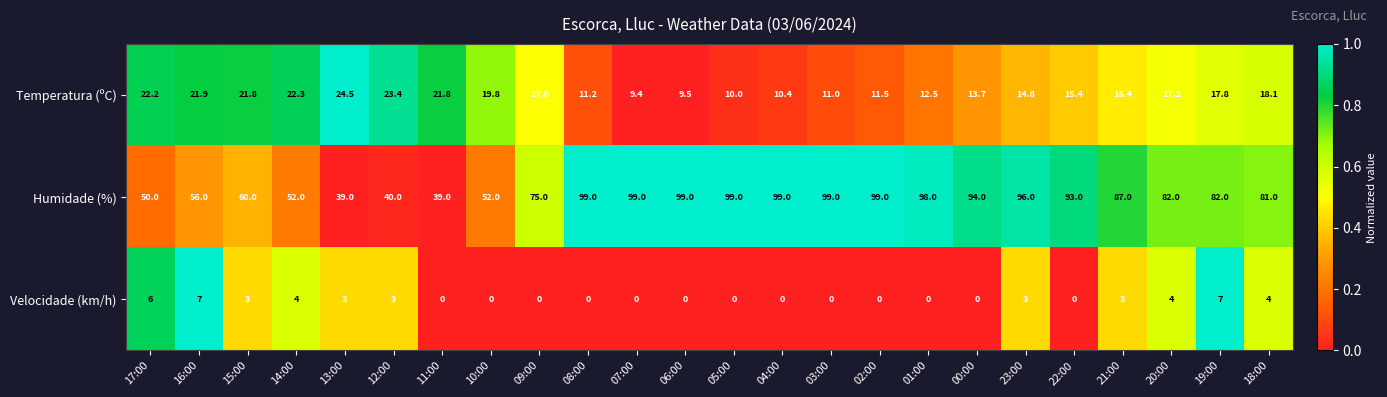

Where does the Humidade (%) series first go above 87?

08:00